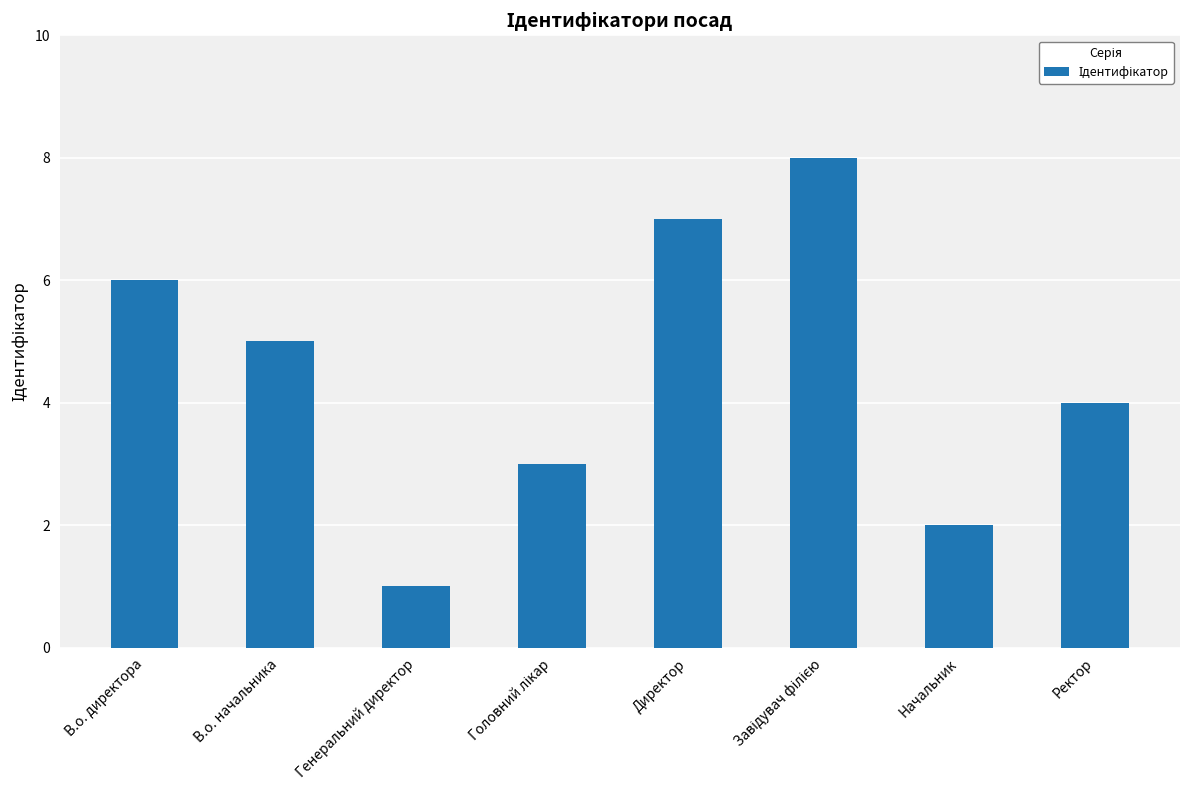

What is the smallest value displayed?

1